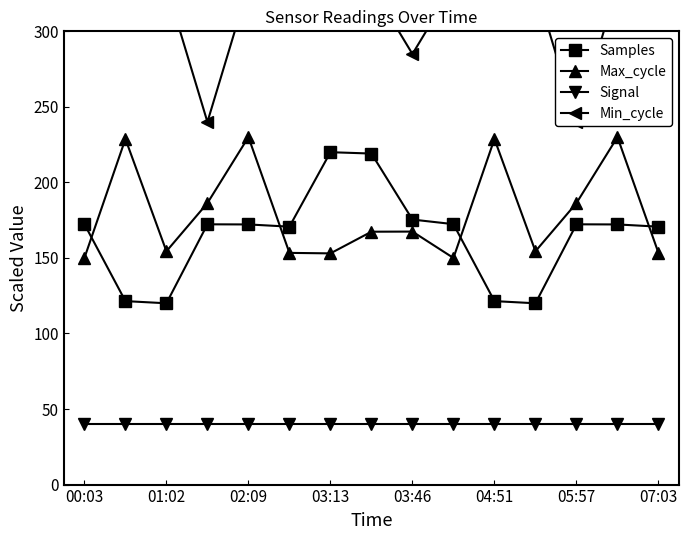

Is it true that Signal equals 40.0 at 04:51?

True